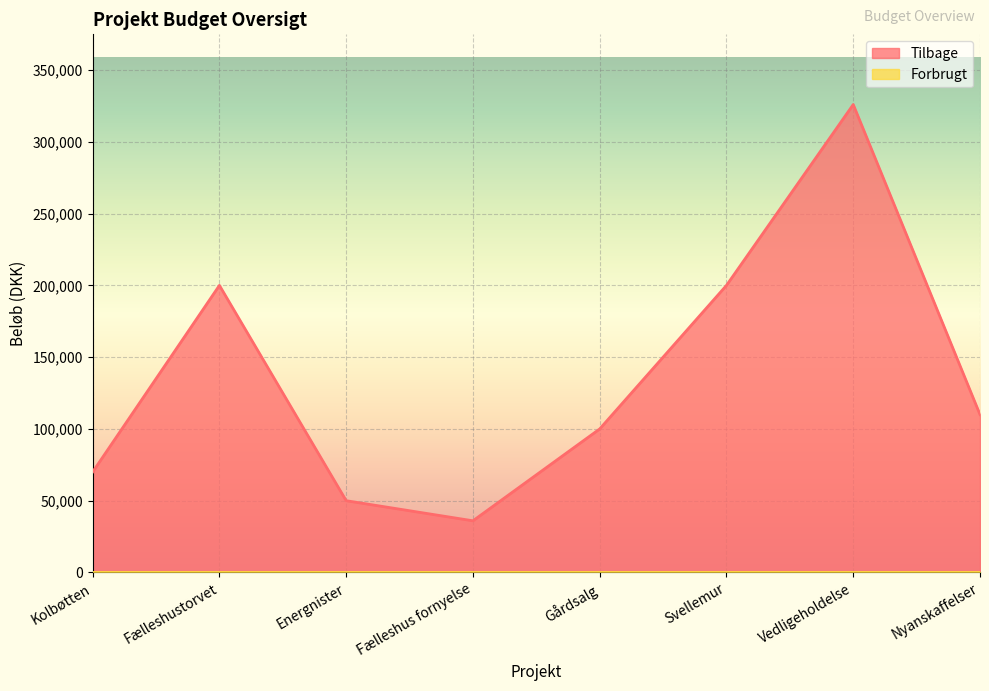

What is the sum of the values at Fælleshustorvet and Nyanskaffelser?

310000